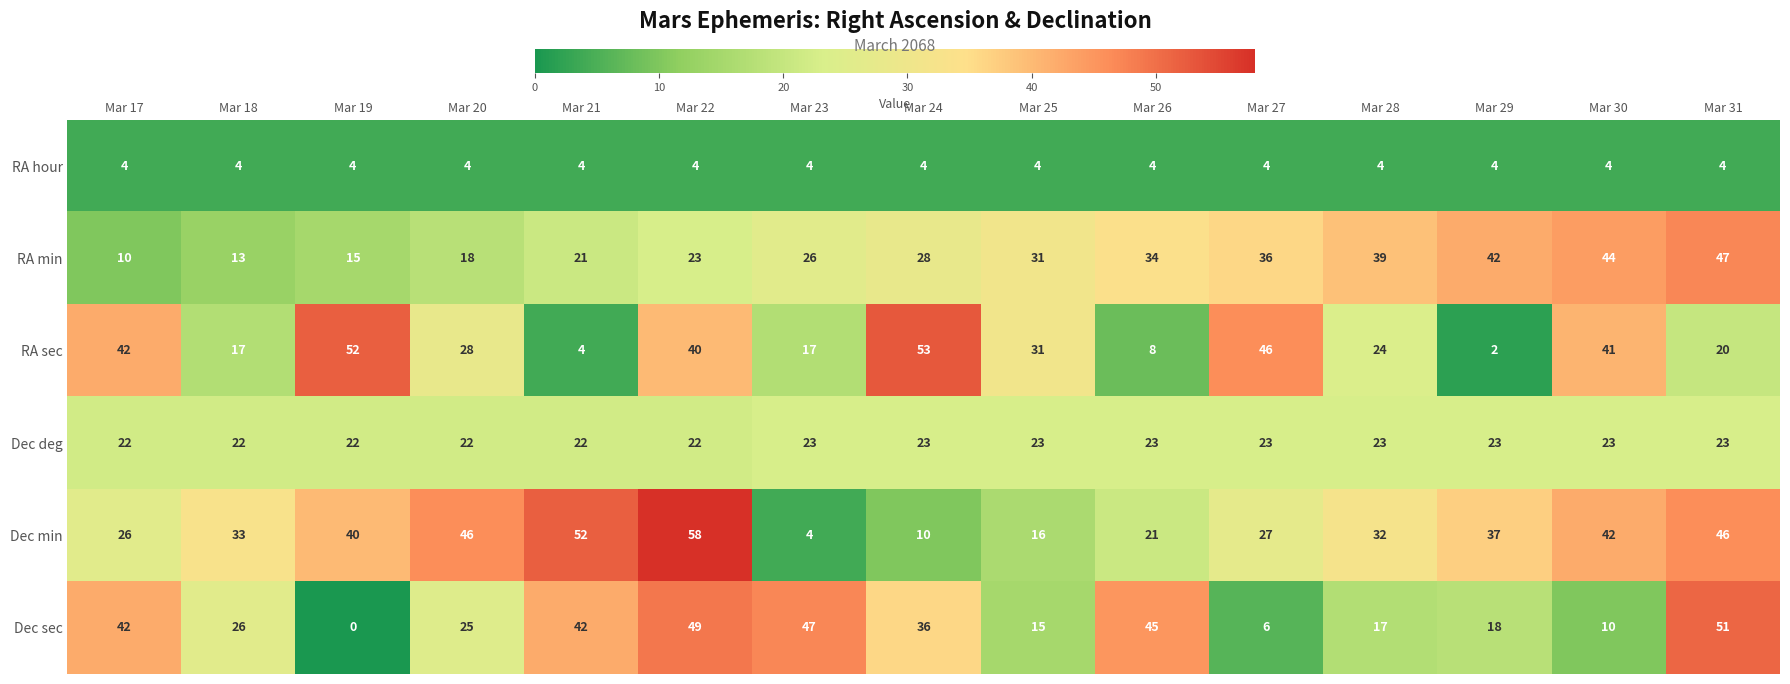

How many data points does each series have?

15